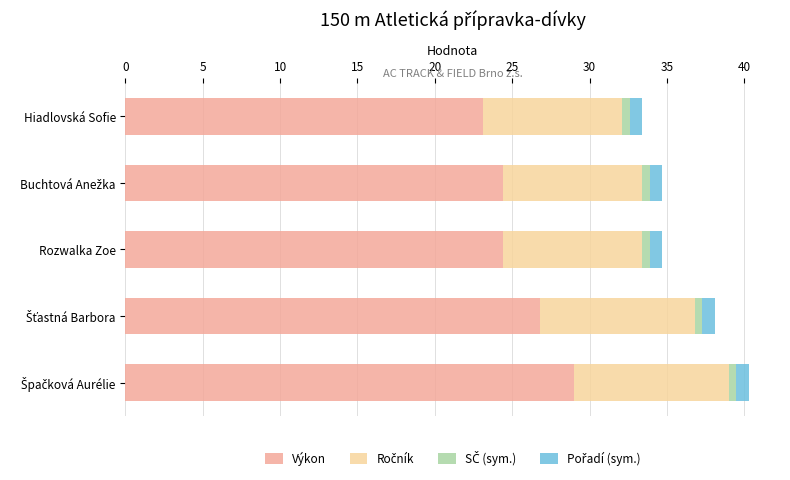

What is the sum of all Výkon values?

127.7